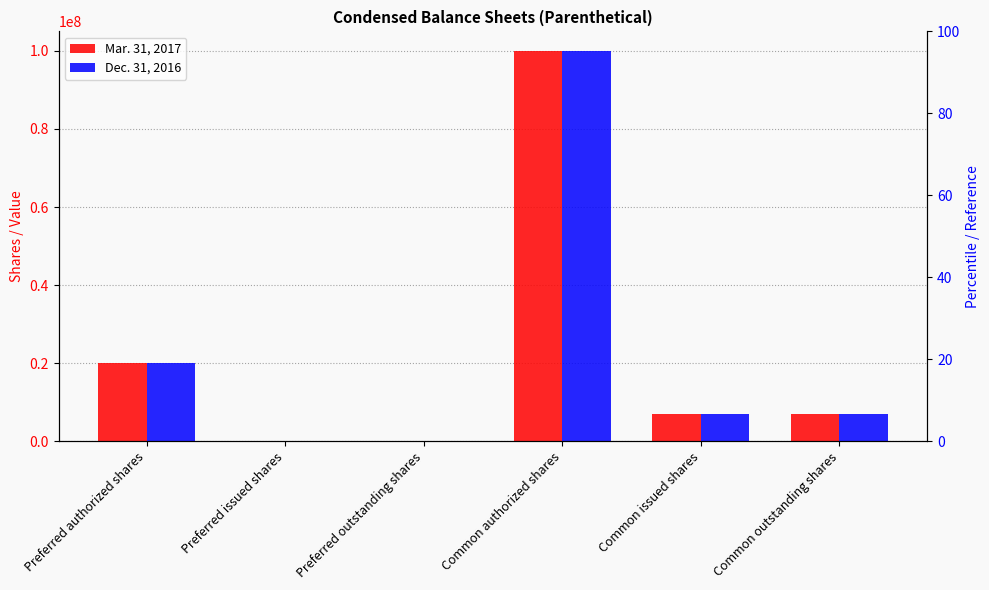

What are all the series names shown in the legend?

Mar. 31, 2017, Dec. 31, 2016